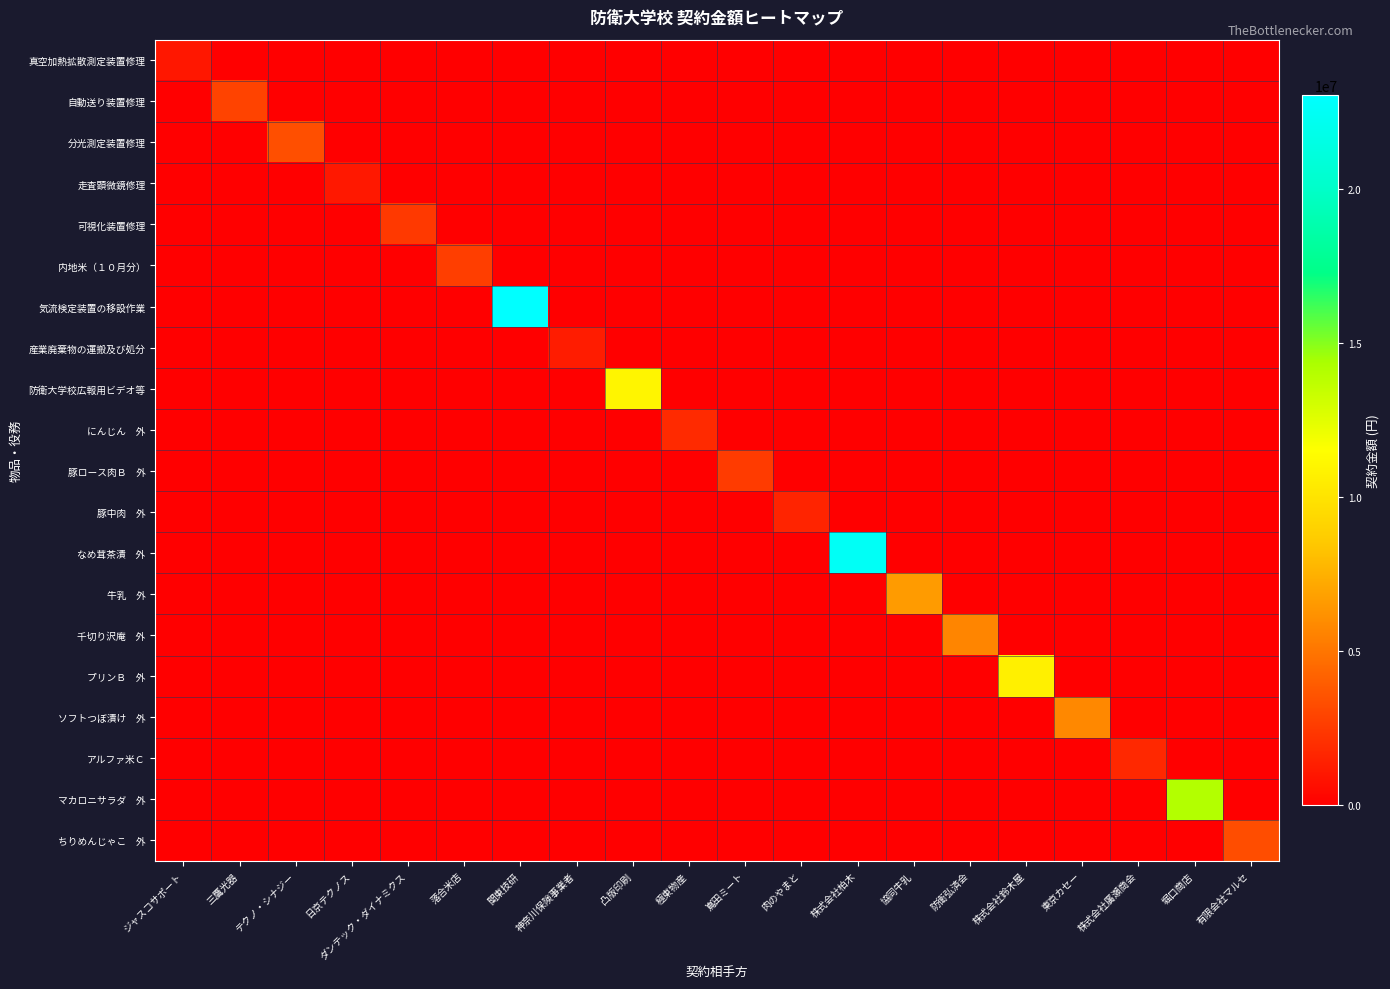

How many series are shown in this chart?

20